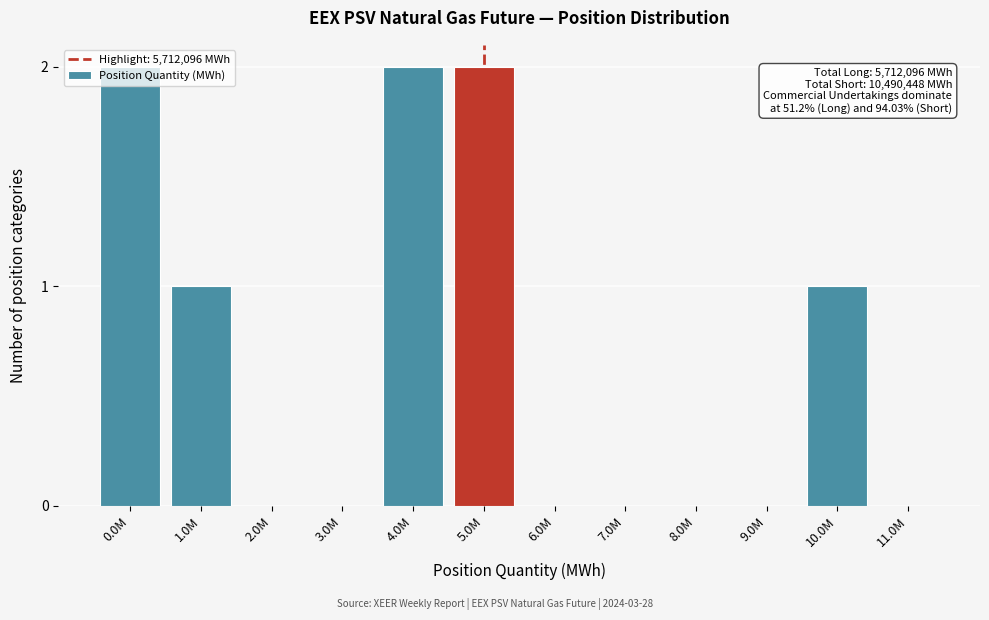

What is the sum of all values?

8